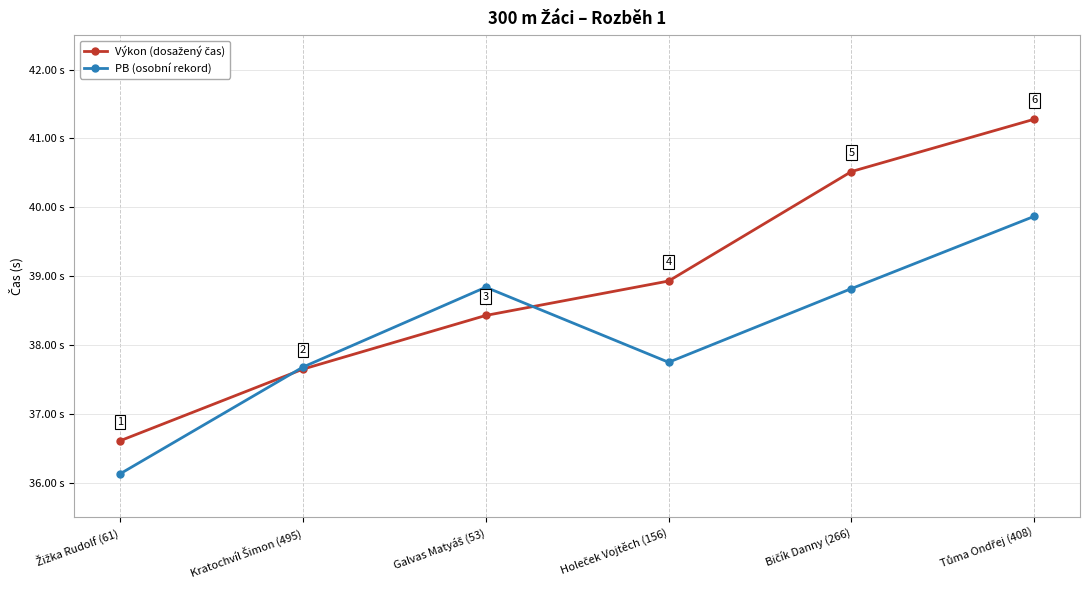

True or false: PB (osobní rekord) has more than 1 interior local peaks.

False